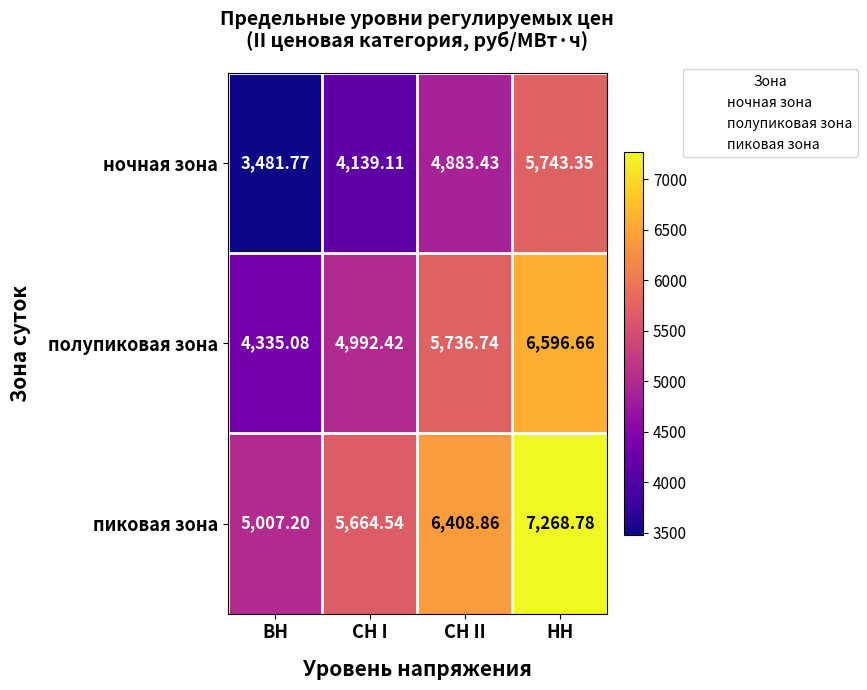

Which label corresponds to the largest value in the chart?

НН